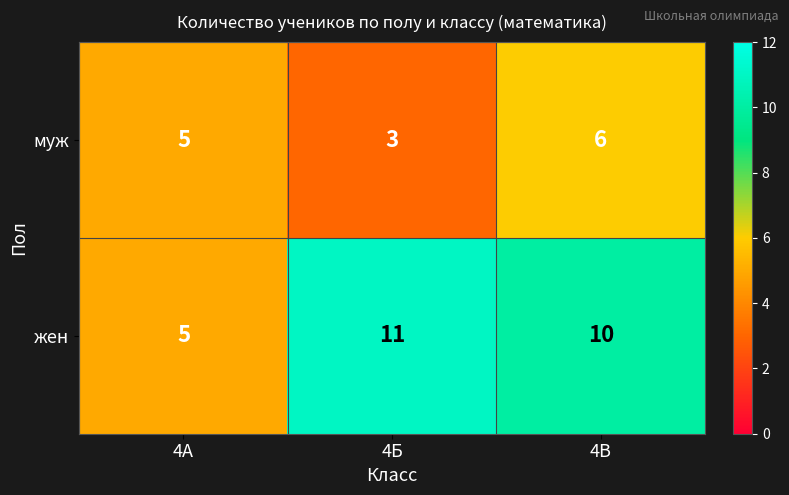

How many categories are shown in the chart?

3